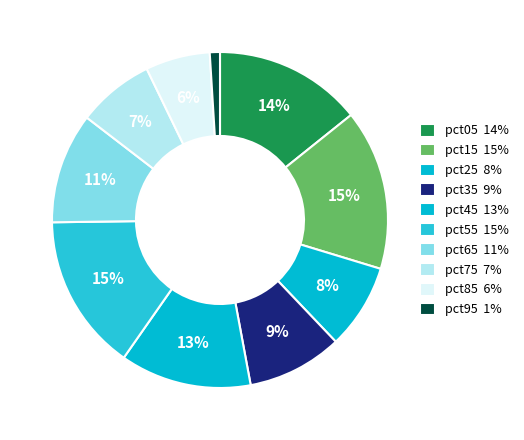

Does pct75 account for over 50% of the chart?

No